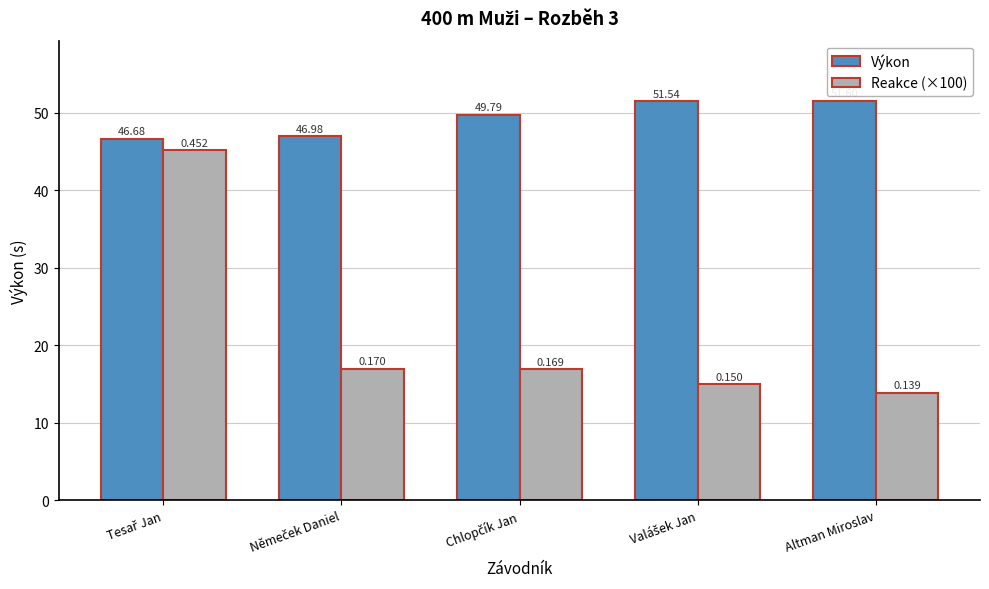

Which label corresponds to the smallest value in the chart?

Altman Miroslav